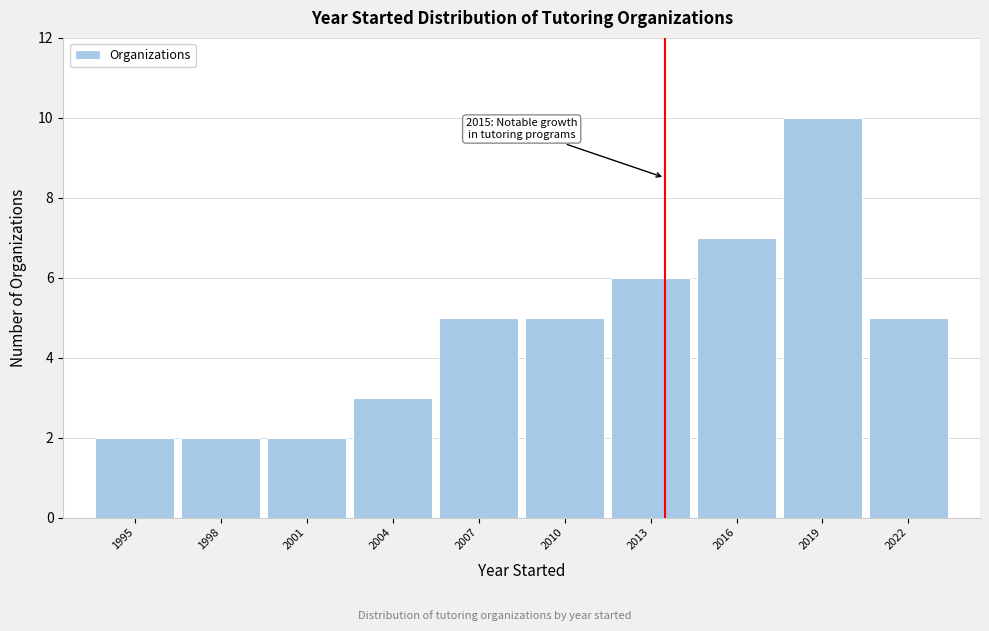

Reading right to left, what are all the values shown in this chart?

5	10	7	6	5	5	3	2	2	2